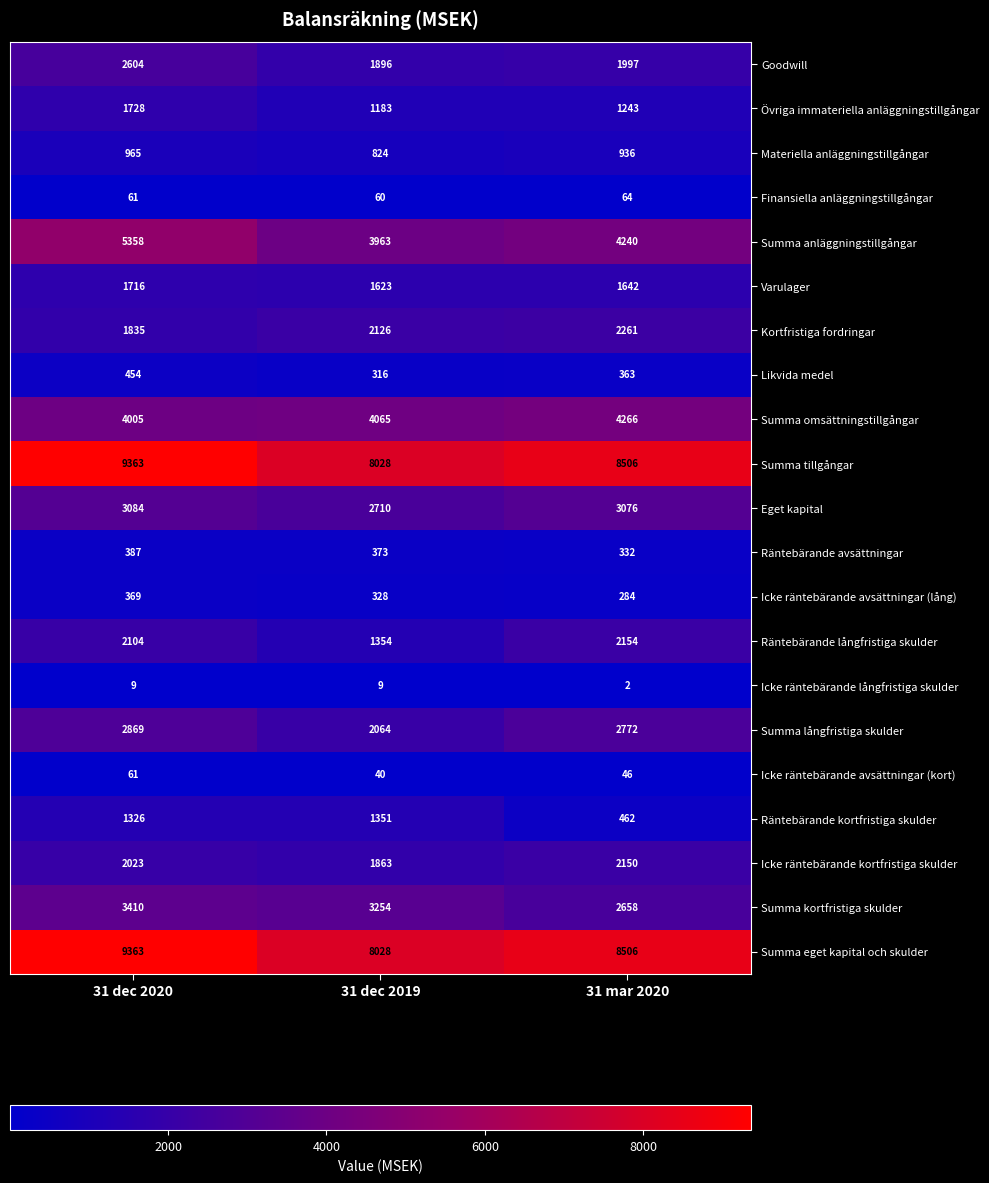

Count the number of data series in this chart.

21